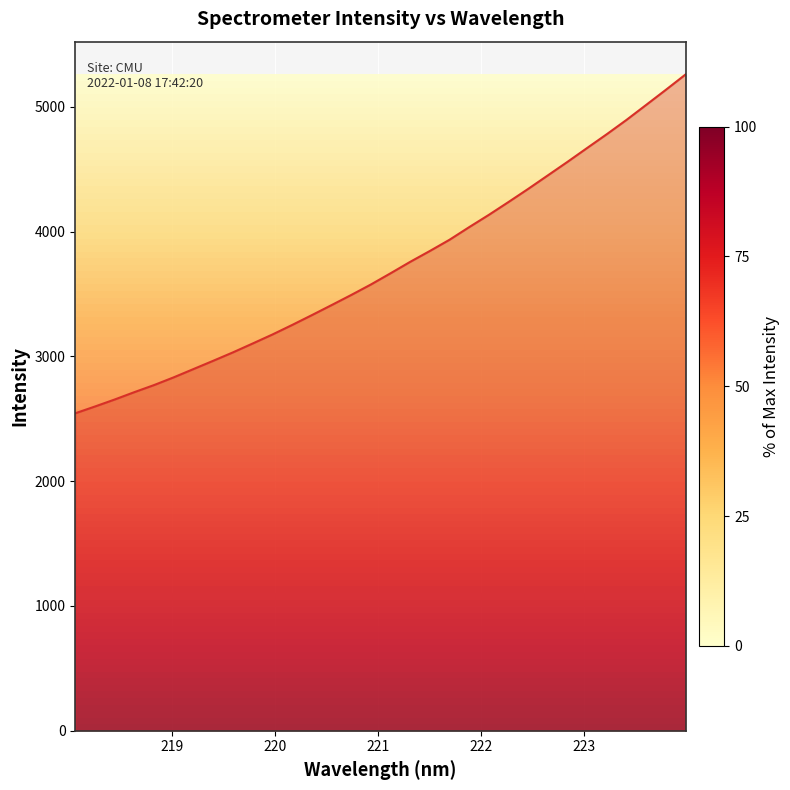

What is the smallest value displayed?

2543.9